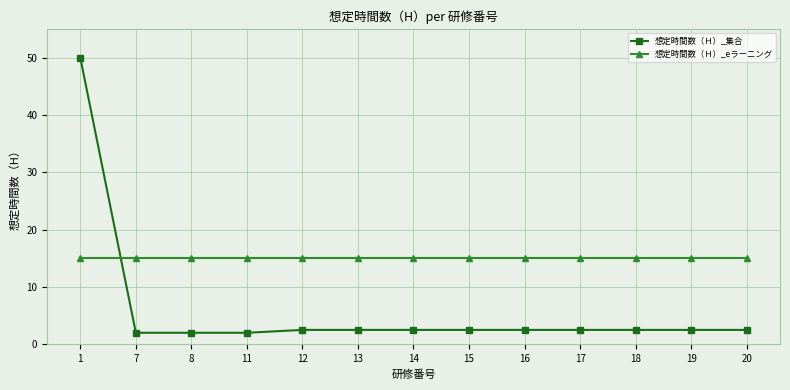

What is the sum of all 想定時間数（Ｈ）_eラーニング values?

195.0